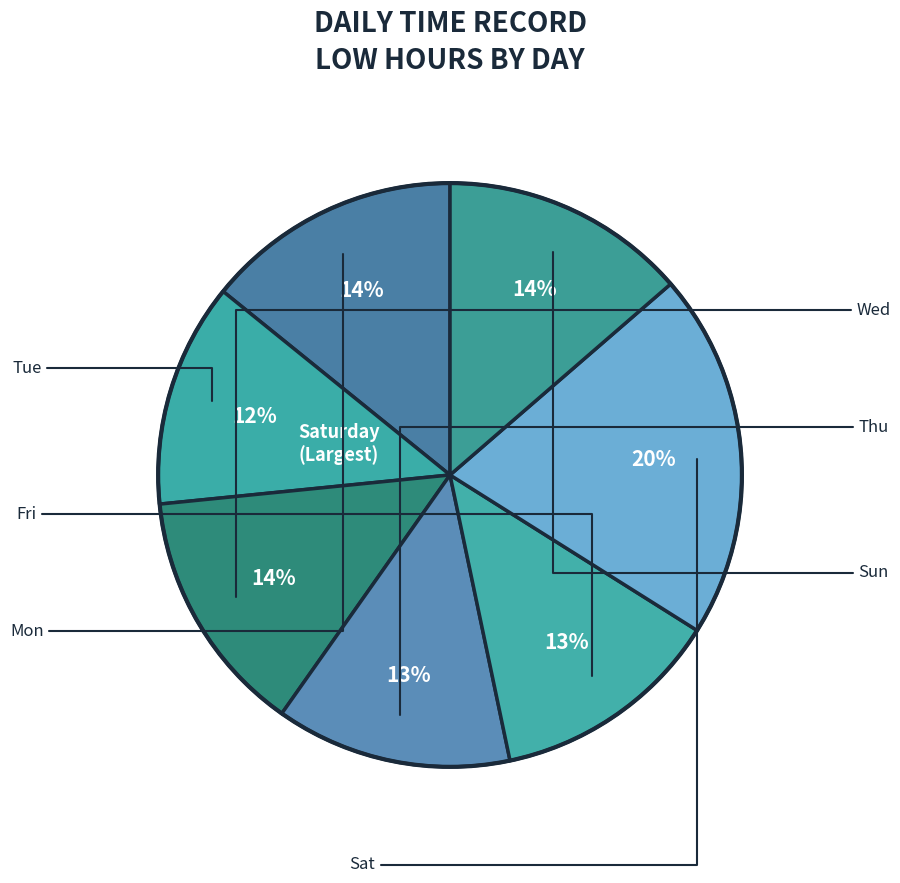

Rank the categories by value from lowest to highest.

Tue, Fri, Thu, Wed, Sun, Mon, Sat